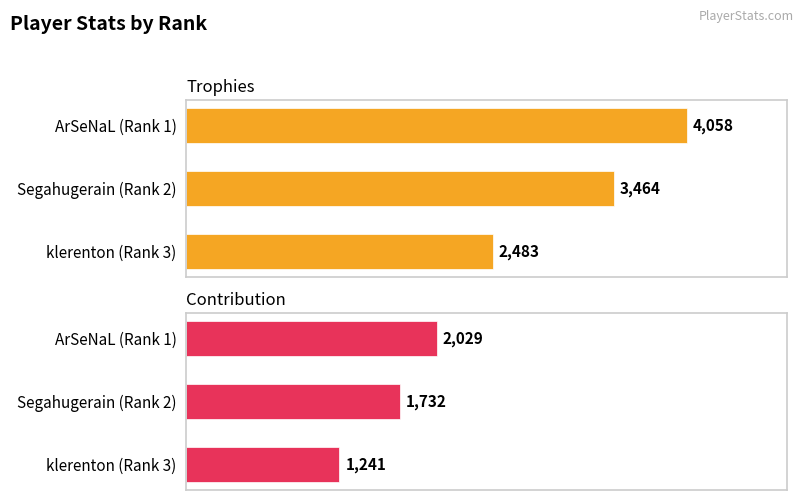

Is it true that Trophies equals 4058 at ArSeNaL (Rank 1)?

True